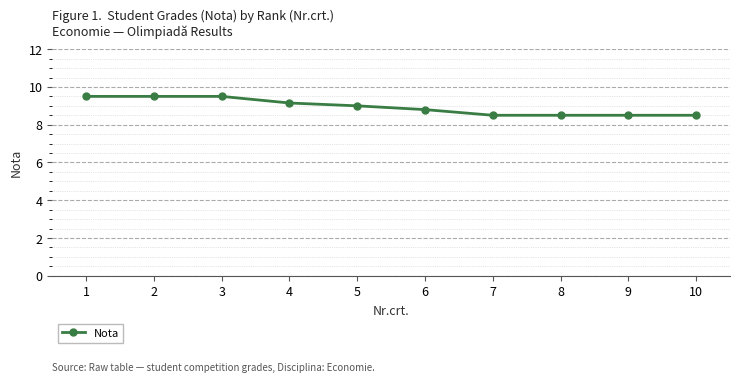

At which label is the value closest to 9?

5